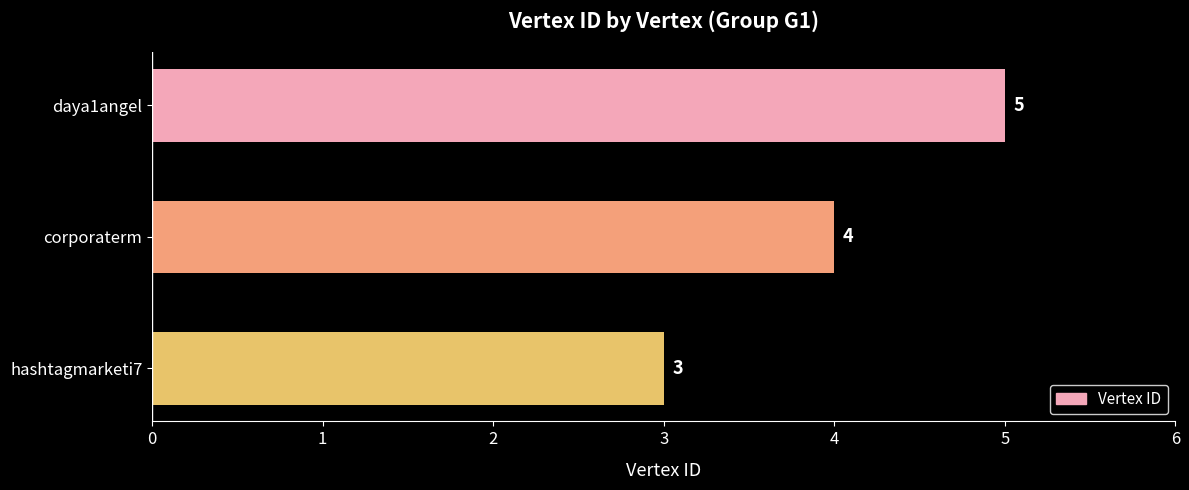

List the labels in order of value, smallest first.

hashtagmarketi7, corporaterm, daya1angel